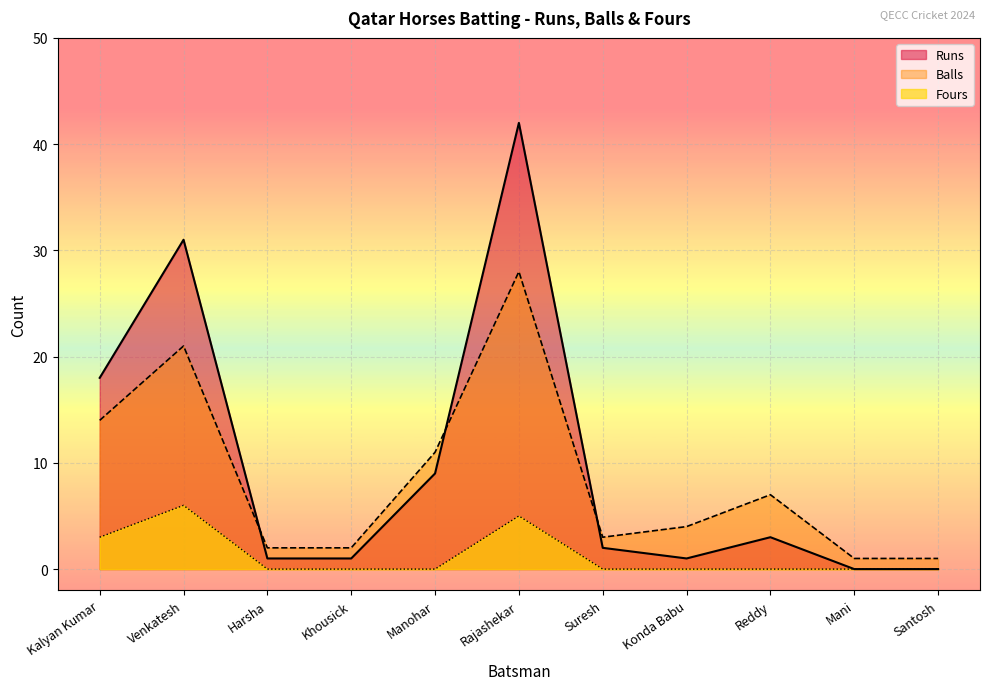

What is the total value across all series at Rajashekar?

75